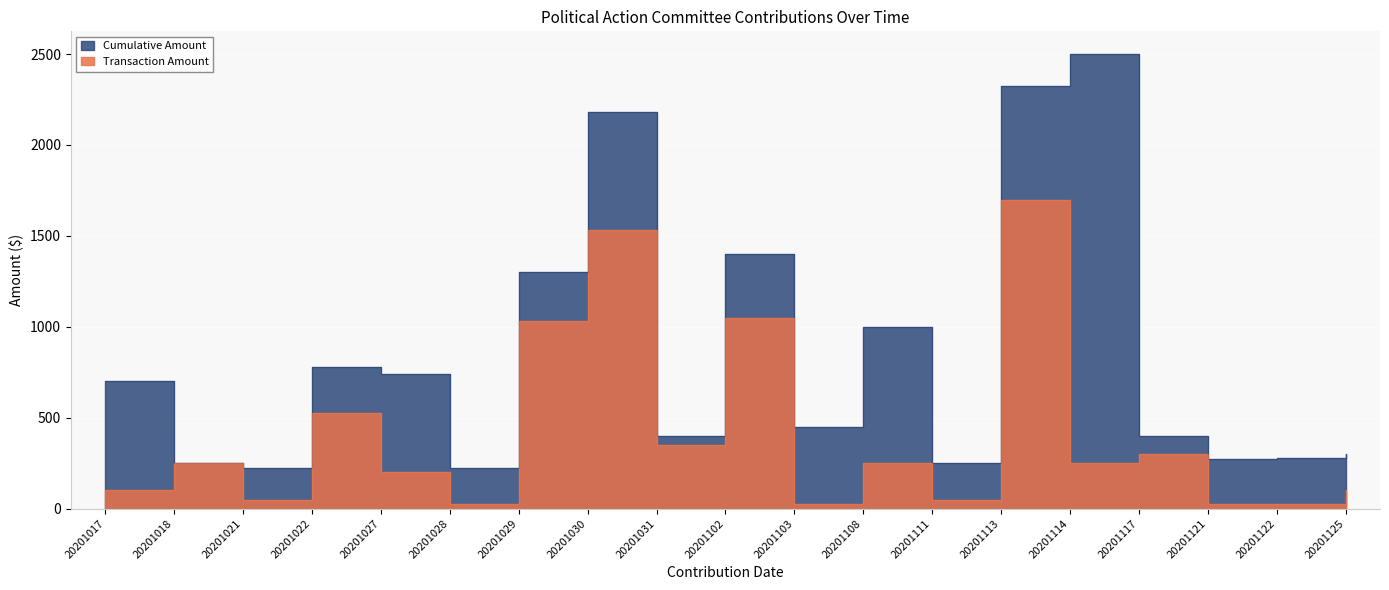

True or false: Transaction Amount and Cumulative Amount cross at least once.

False